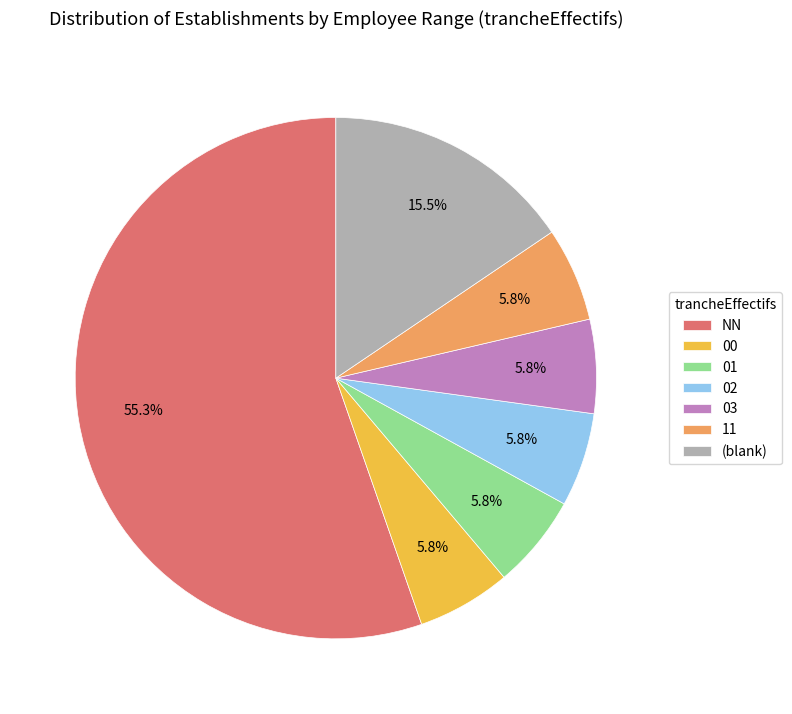

Which category has the biggest portion of the pie?

NN